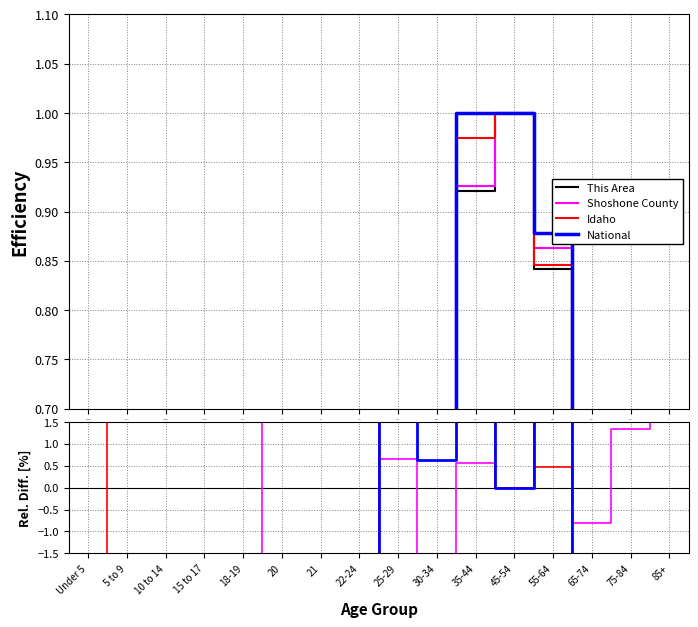

What are all the series names shown in the legend?

This Area, Shoshone County, Idaho, National